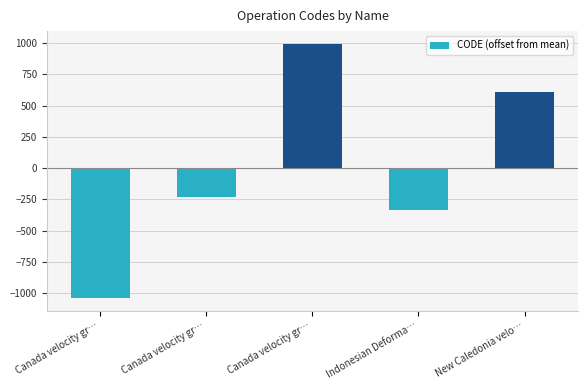

How many values exceed -229?

2